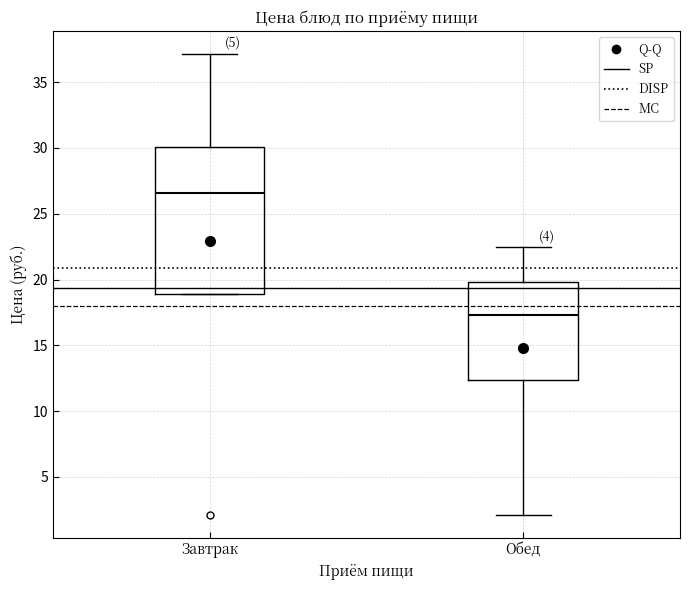

Where does the median line of the box for Обед sit on the y-axis? The values are not printed on the chart, so give them approximately, as read against the axis.

17.5